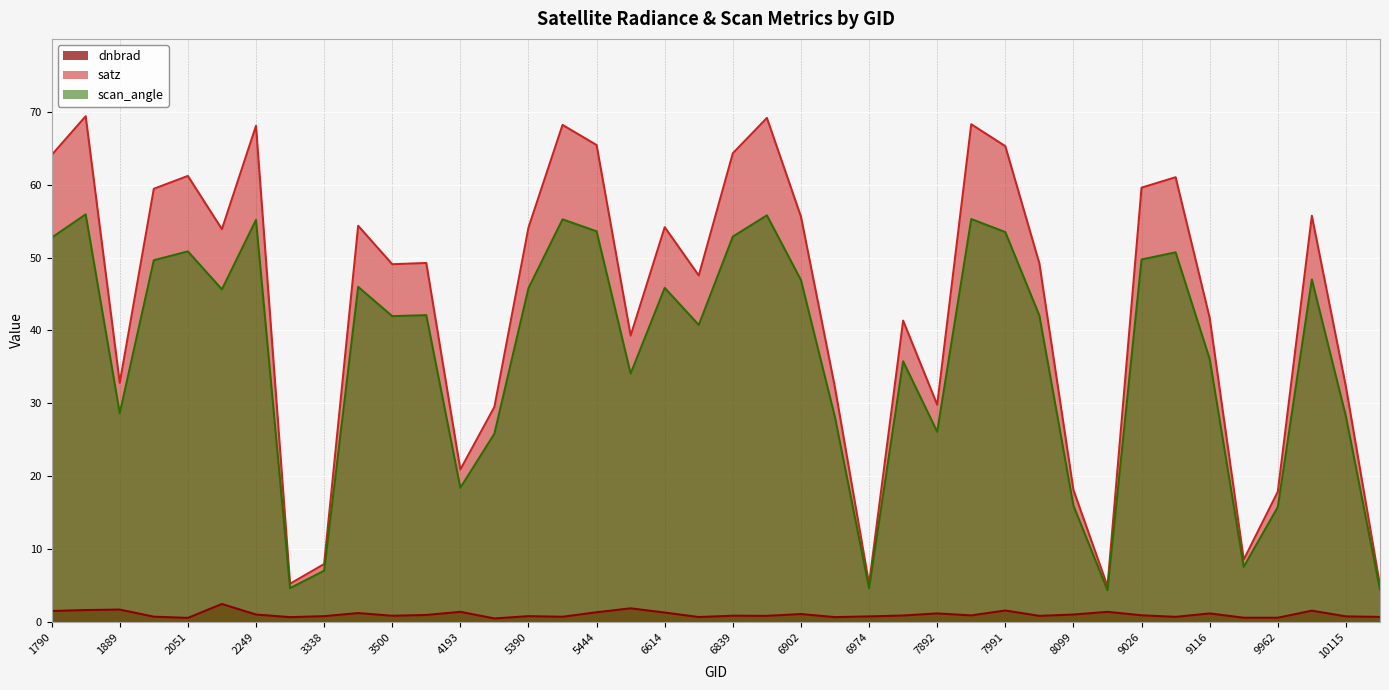

What is the difference between the scan_angle values at 7991 and 4157?

11.4